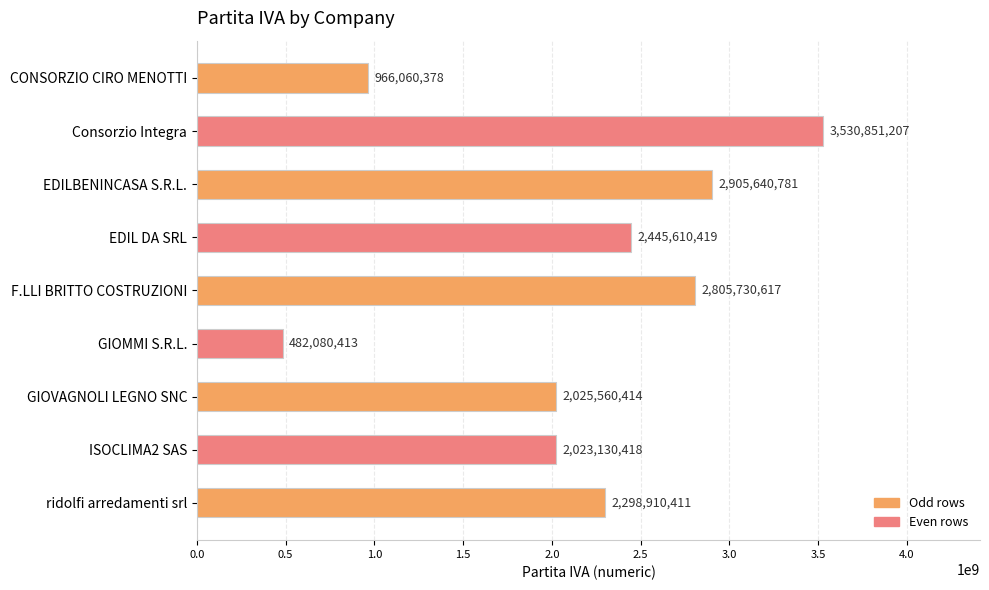

Reading top to bottom, what are all the values shown in this chart?

CONSORZIO CIRO MENOTTI=966060378	Consorzio Integra=3530851207	EDILBENINCASA S.R.L.=2905640781	EDIL DA SRL=2445610419	F.LLI BRITTO COSTRUZIONI=2805730617	GIOMMI S.R.L.=482080413	GIOVAGNOLI LEGNO SNC=2025560414	ISOCLIMA2 SAS=2023130418	ridolfi arredamenti srl=2298910411